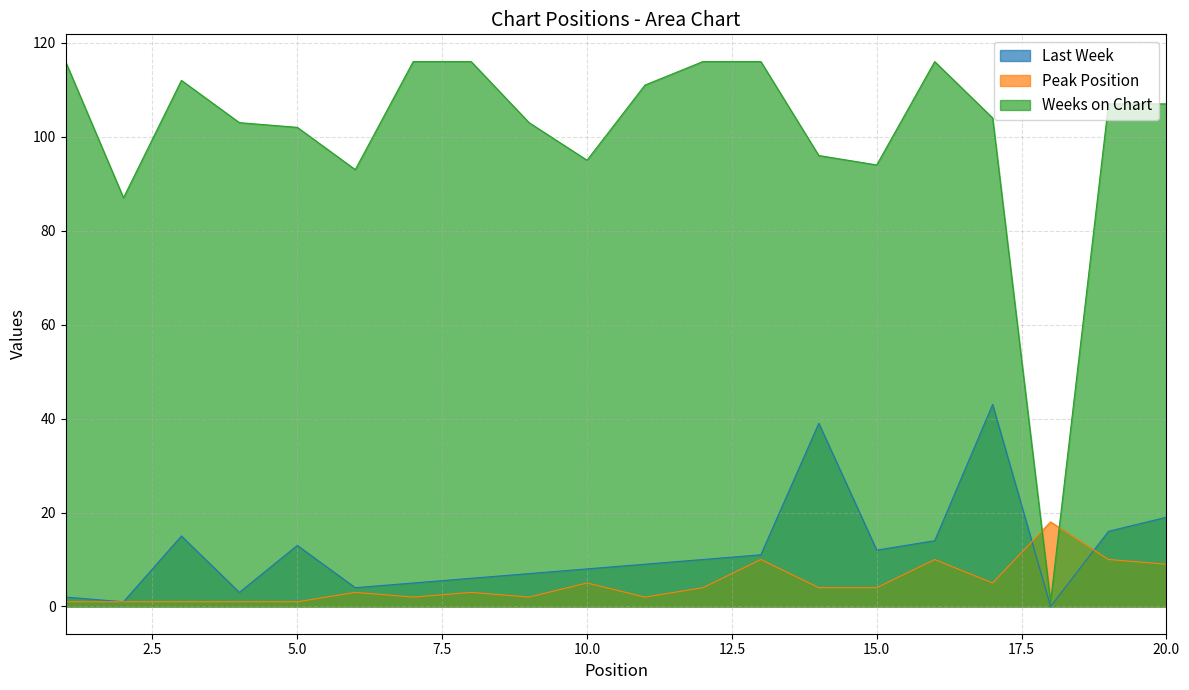

Which has a higher value, 13 or 10?

13